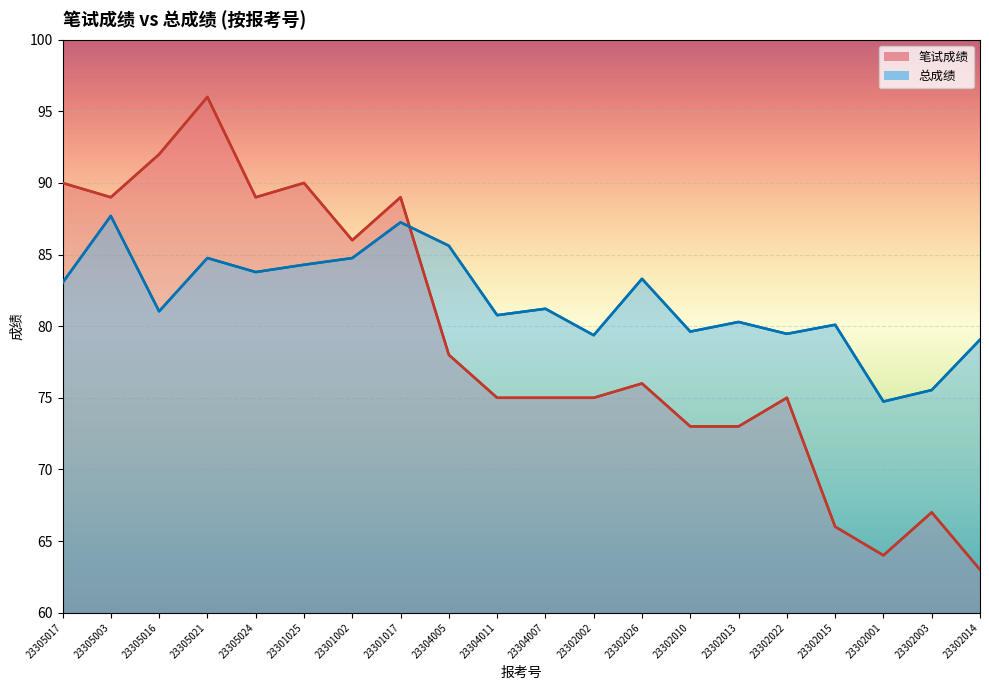

What is the sum of all 总成绩_line values?

1635.7